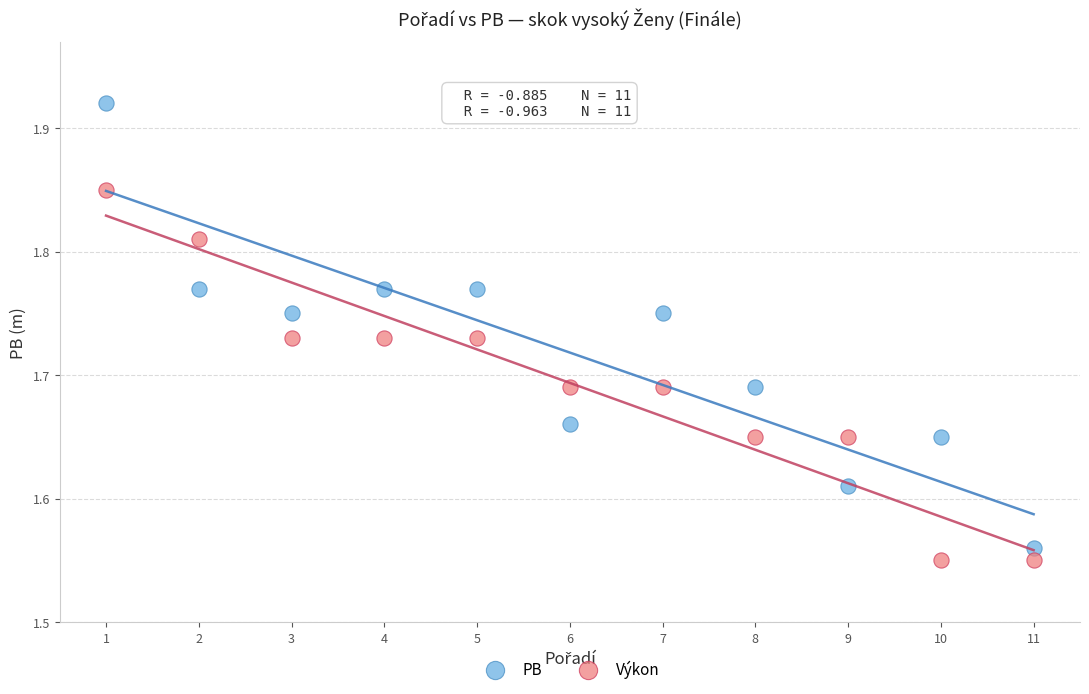

Across all data points, what is the range of X values (max minus min)?

10.0